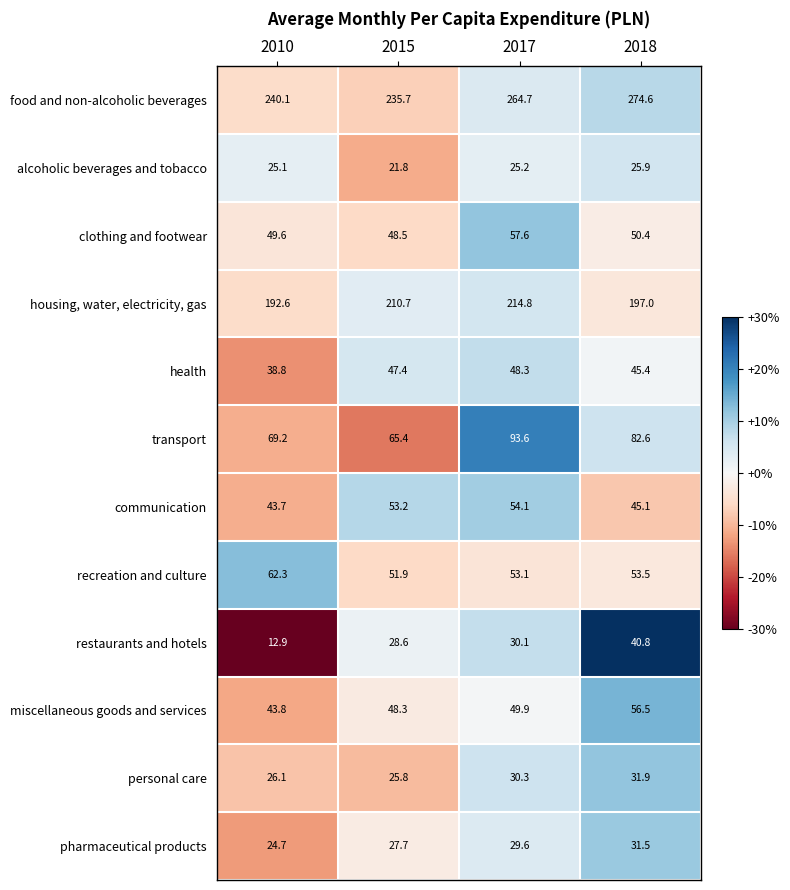

Which series has the largest range (max minus min)?

food and non-alcoholic beverages